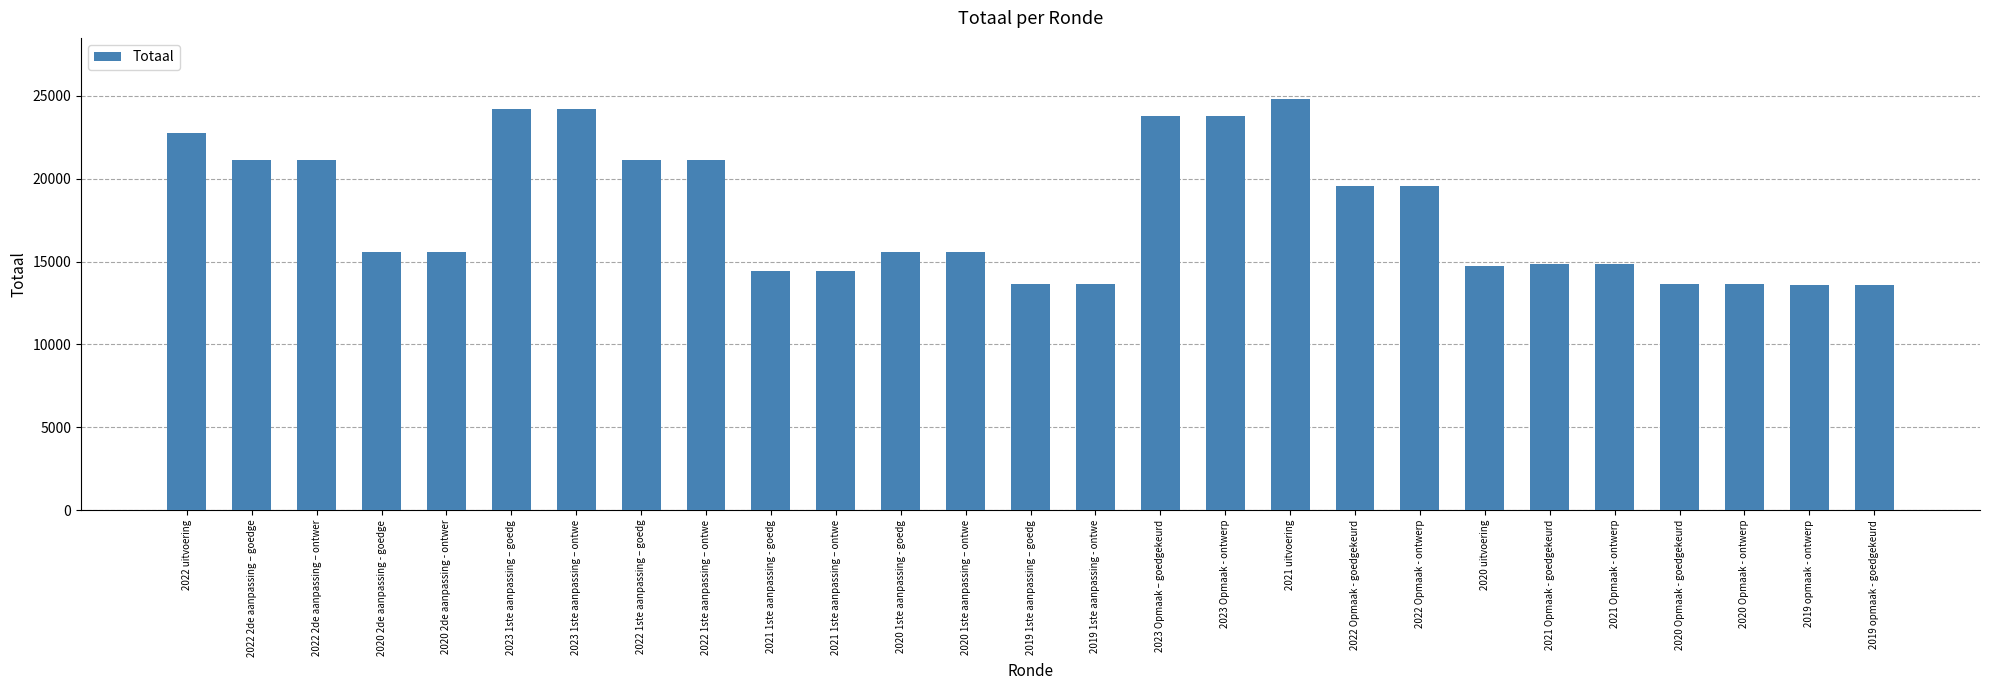

The chart shows a value of 21133 at 2022 2de aanpassing – goedge. True or false?

True